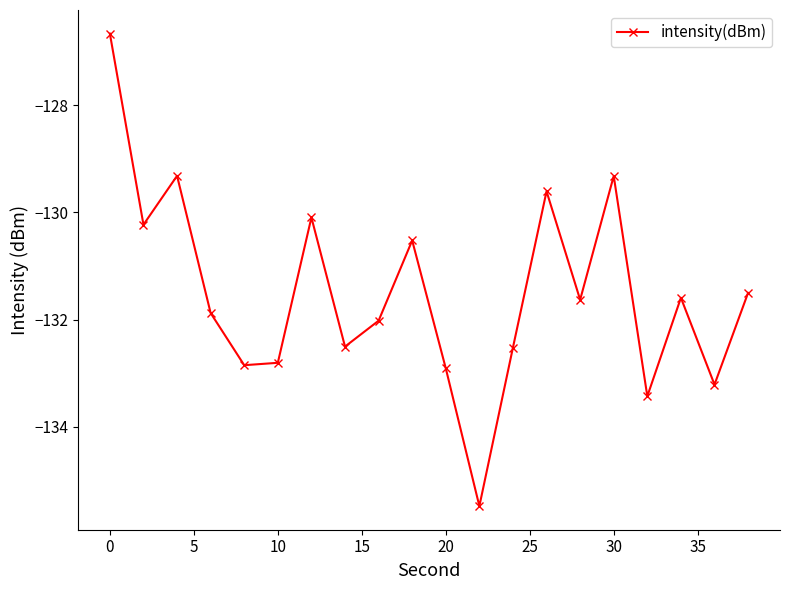

True or false: the data has more than 0 interior local peaks.

True